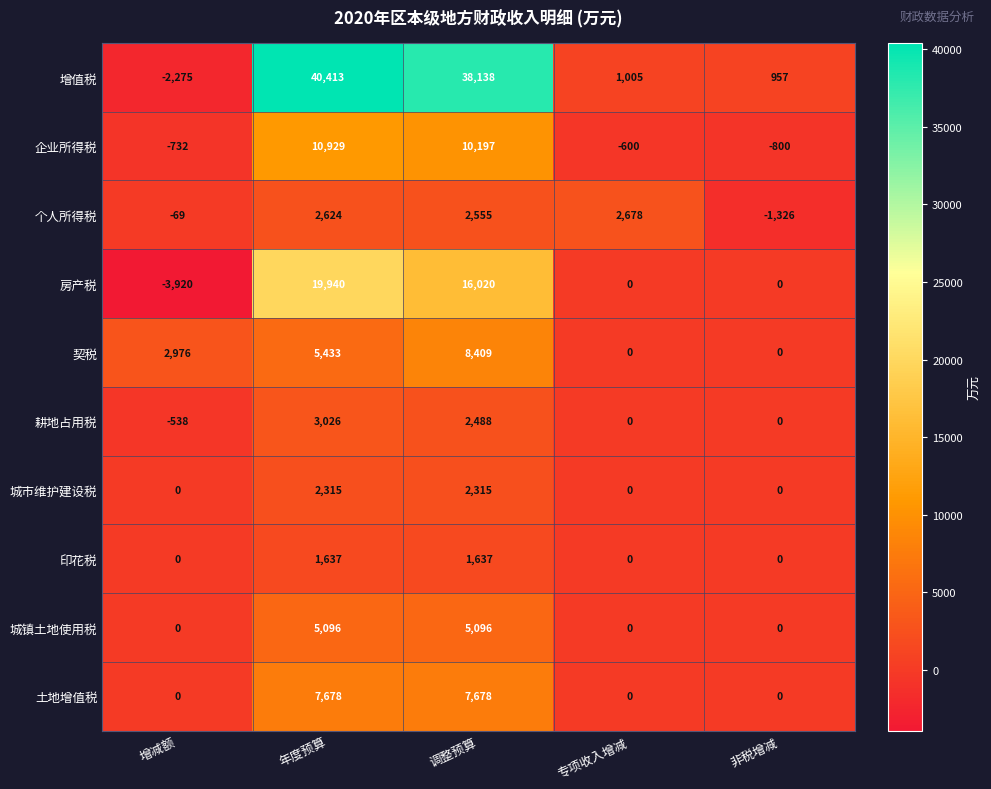

Which series has the largest total across all categories?

增值税